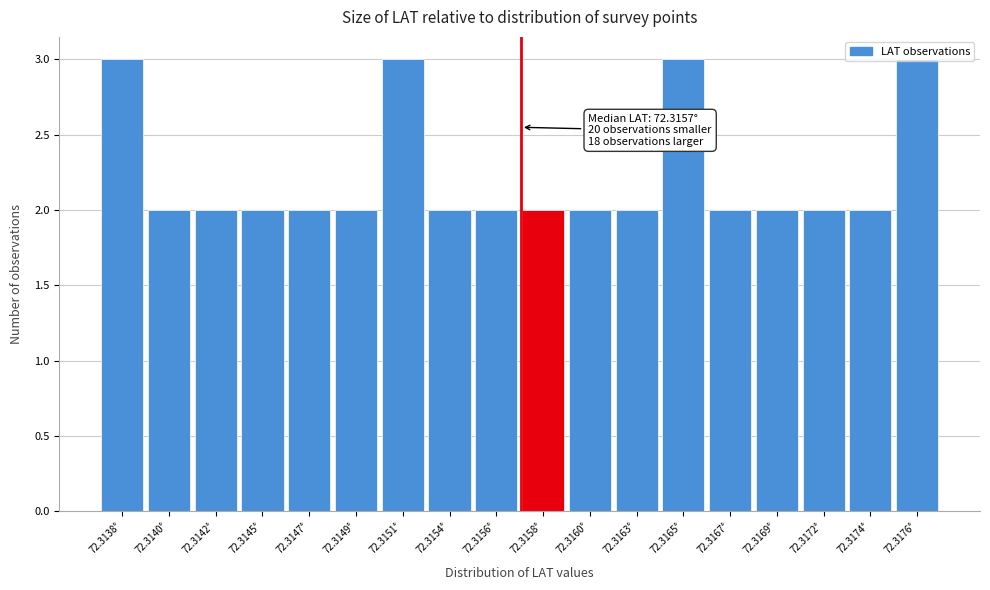

What is the ratio of the value at 72.3165° to the value at 72.3147°?

1.5